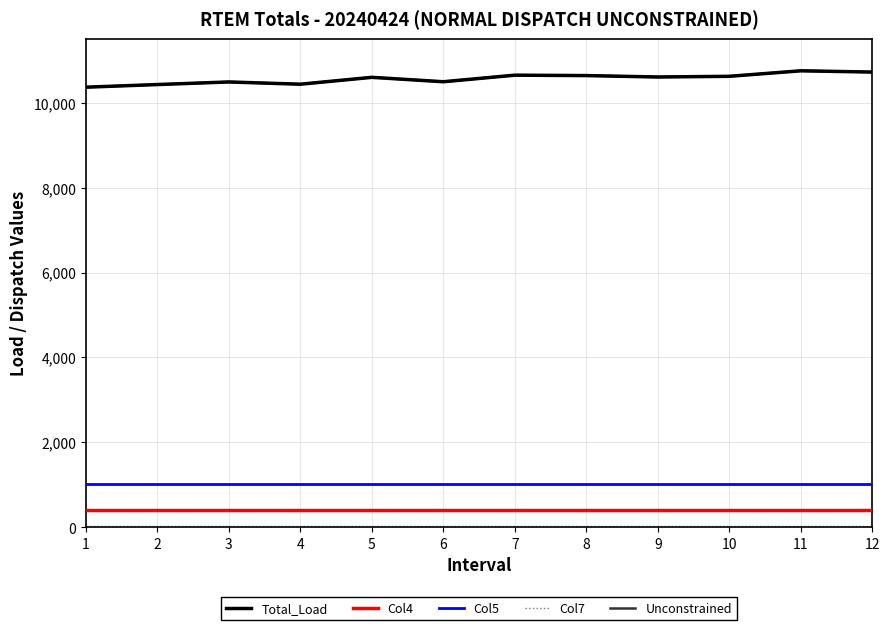

Does the chart display data point markers on the line(s)?

No